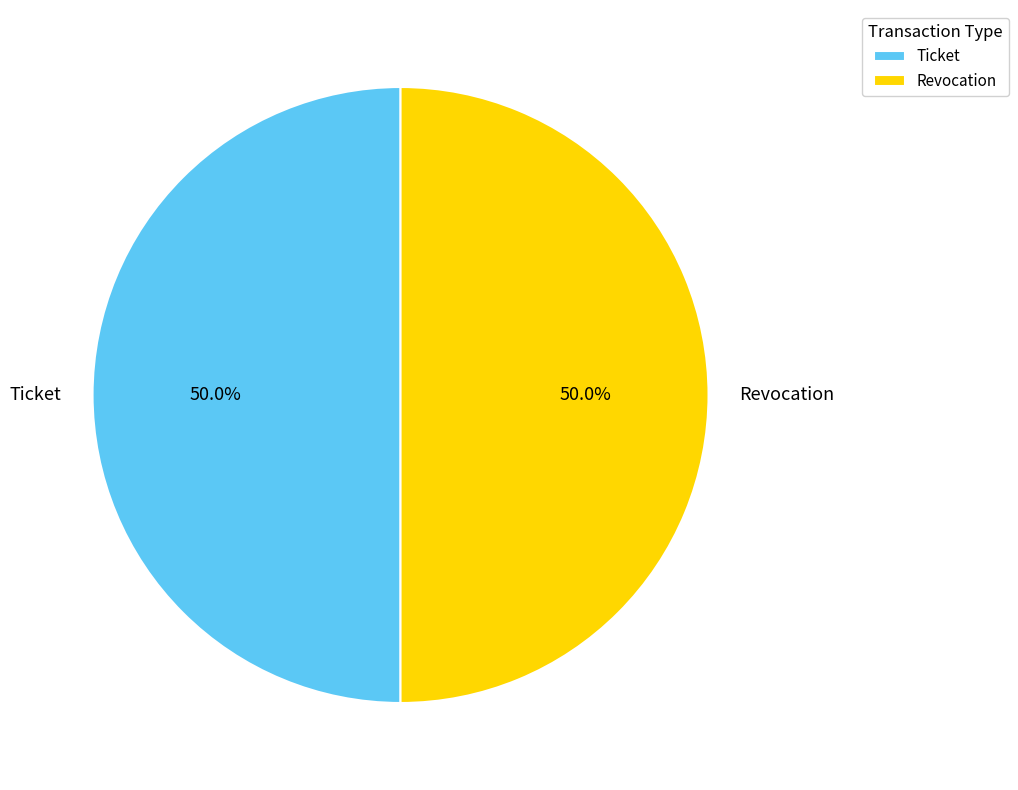

Combined, do Revocation and Ticket account for over 50%?

Yes